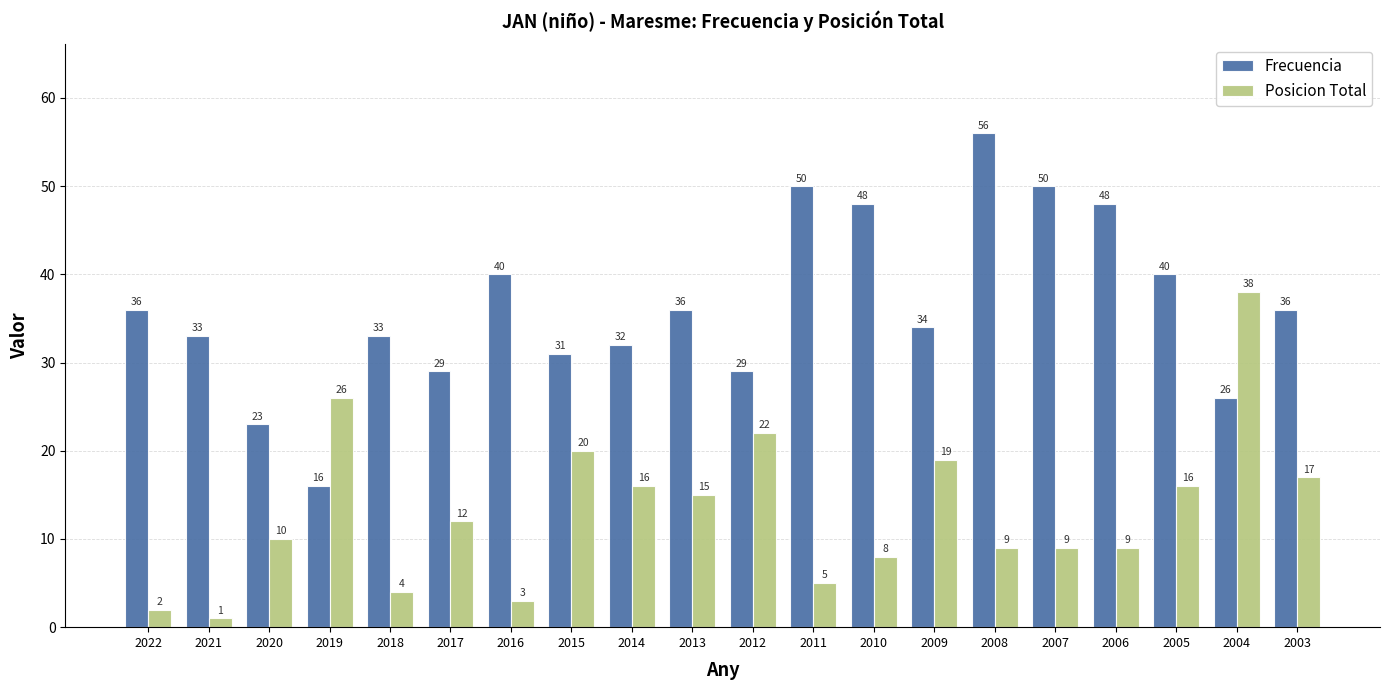

Which series has the widest spread of values?

Frecuencia